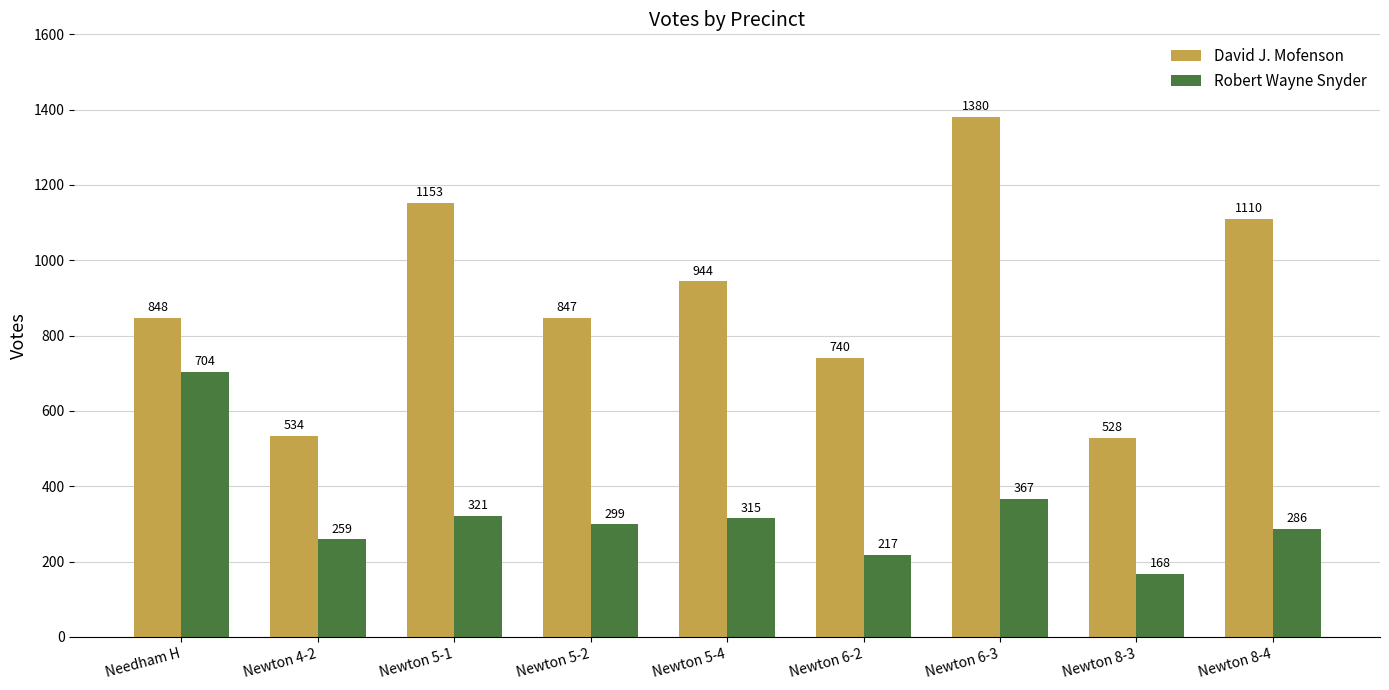

List the series in order of their overall mean, highest first.

David J. Mofenson, Robert Wayne Snyder